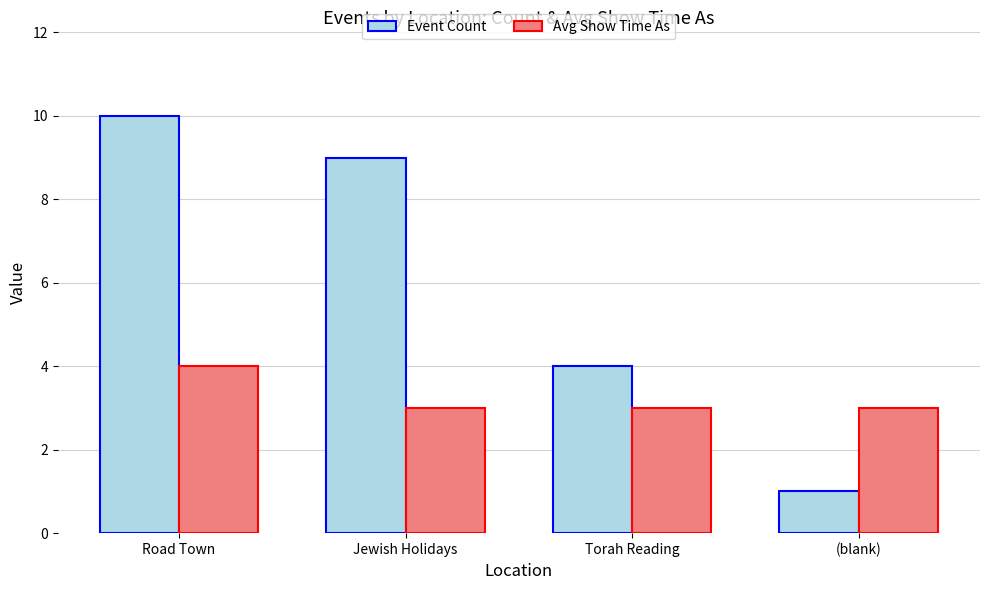

Read the Avg Show Time As value at Jewish Holidays.

3